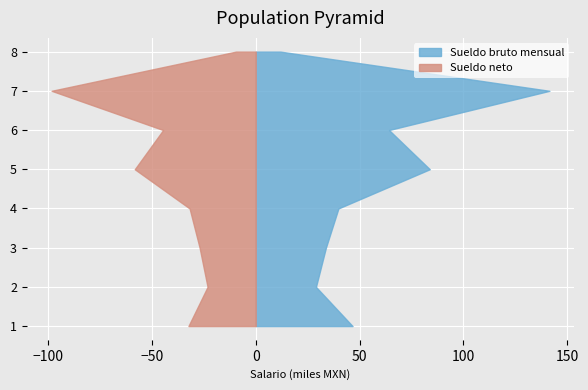

Reading left to right, what are all the values shown in this chart?

Sueldo bruto mensual: JAIME BOBADILLA DAVILA=46608.0	EDUARDO ALEJANDRO DIAZ FRAGOSO=28986.0	EUNICE HERNANDEZ OLIVARES=33778.0	JOSHAFAT NOE RODRIGUEZ RUIZ=39801.0	LEONARDO ABRAHAM ABAROA MIRANDA=83789.0	AGUSTIN GERARDO RUIZ ESPARZA CAMPOS=64151.0	AZUCENA PIMENTEL MENDOZA=141394.0	LUIS HECTOR ACOSTA CACHU=11893.0
Sueldo neto: JAIME BOBADILLA DAVILA=32392.6	EDUARDO ALEJANDRO DIAZ FRAGOSO=23188.8	EUNICE HERNANDEZ OLIVARES=27022.4	JOSHAFAT NOE RODRIGUEZ RUIZ=31840.8	LEONARDO ABRAHAM ABAROA MIRANDA=58233.4	AGUSTIN GERARDO RUIZ ESPARZA CAMPOS=44584.9	AZUCENA PIMENTEL MENDOZA=98268.8	LUIS HECTOR ACOSTA CACHU=9514.4